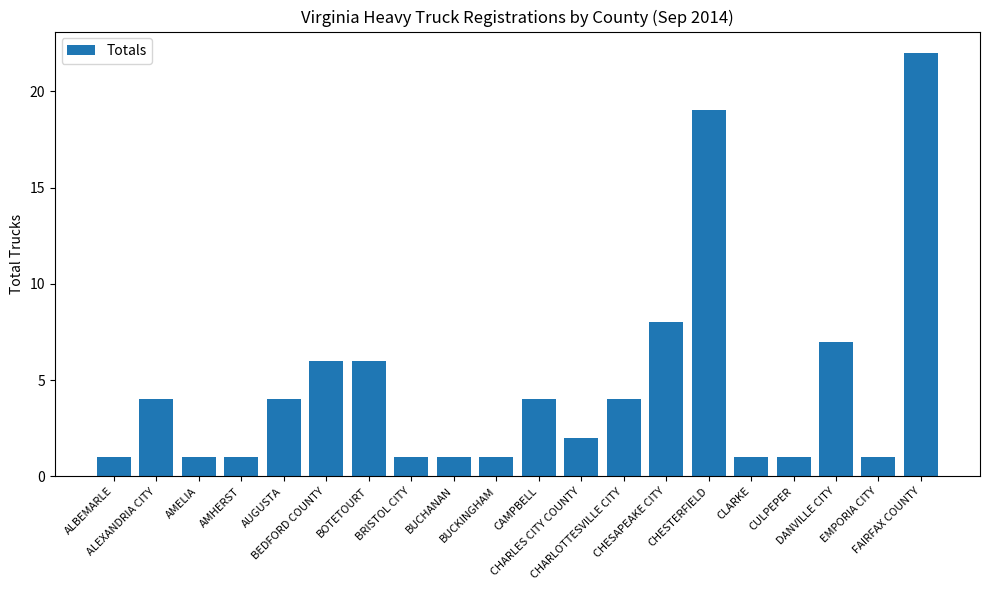

What is the greatest value displayed?

22